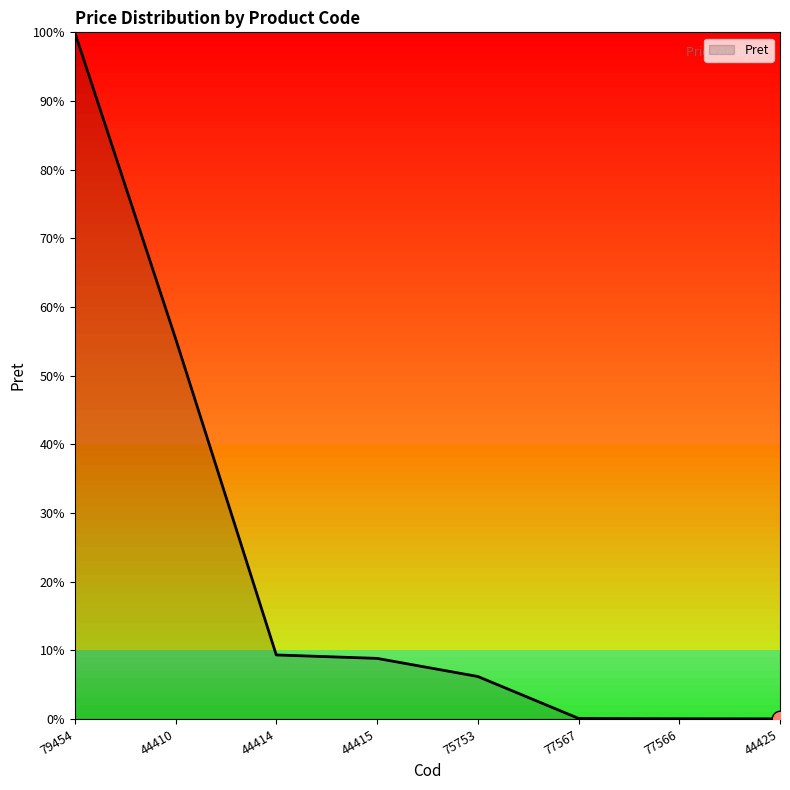

Where does the data first go above 8?

79454